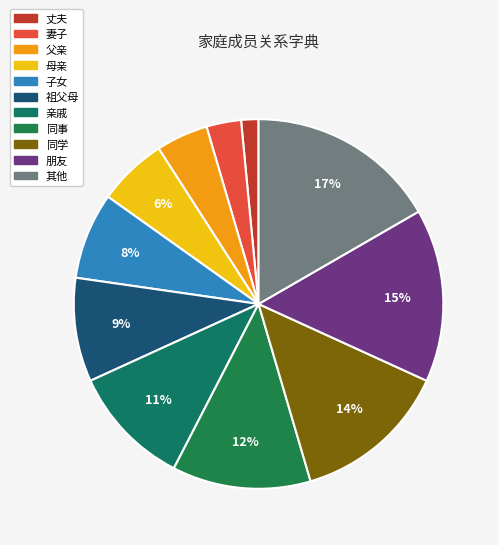

Is there any slice that represents more than half of the pie?

No